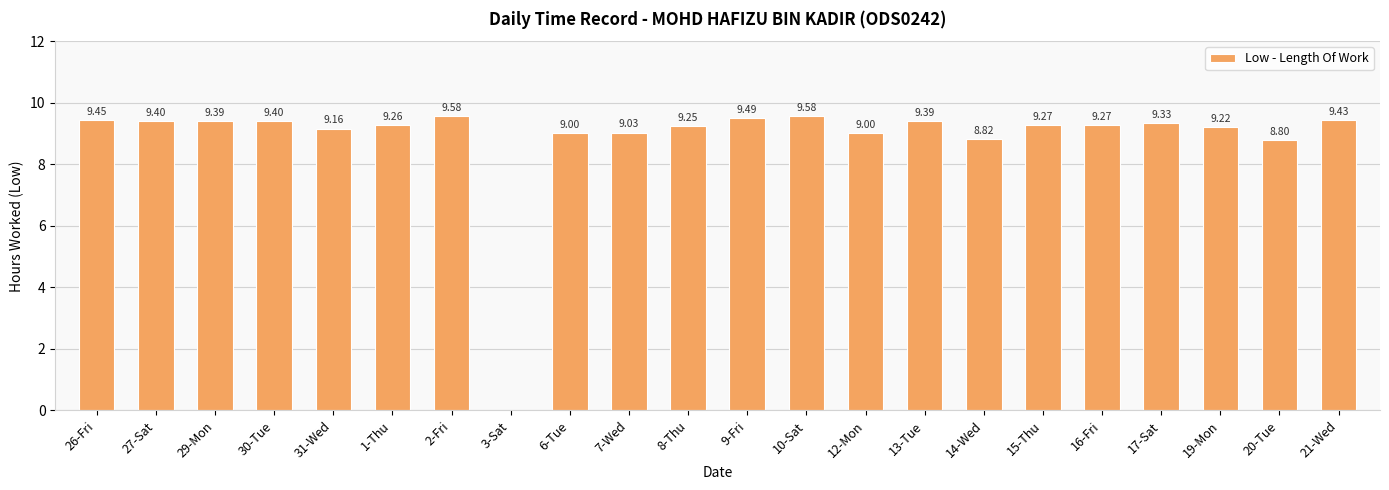

What is the sum of the values at 15-Thu and 26-Fri?

18.7